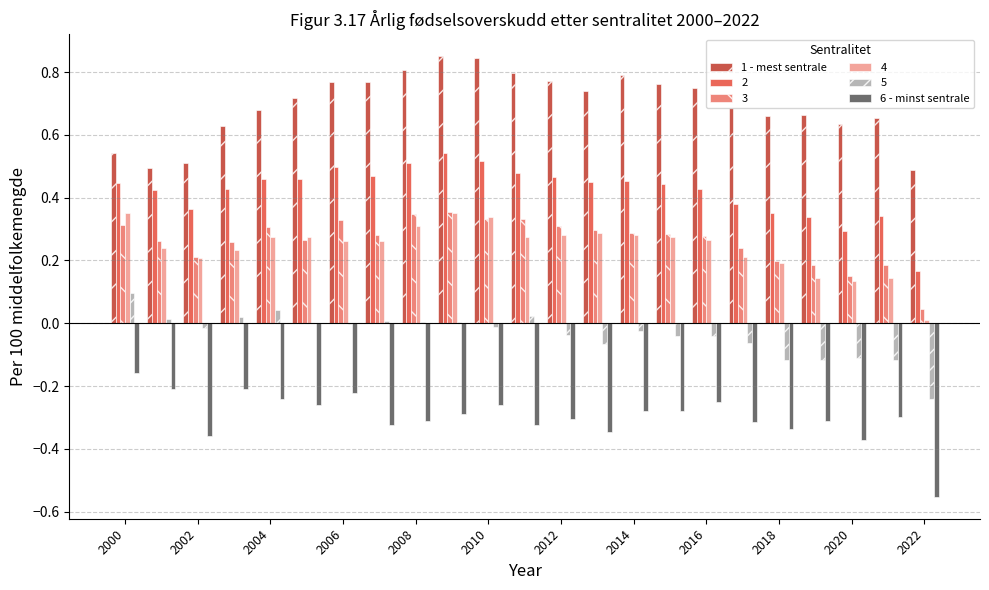

Which series has the widest spread of values?

6 - minst sentrale